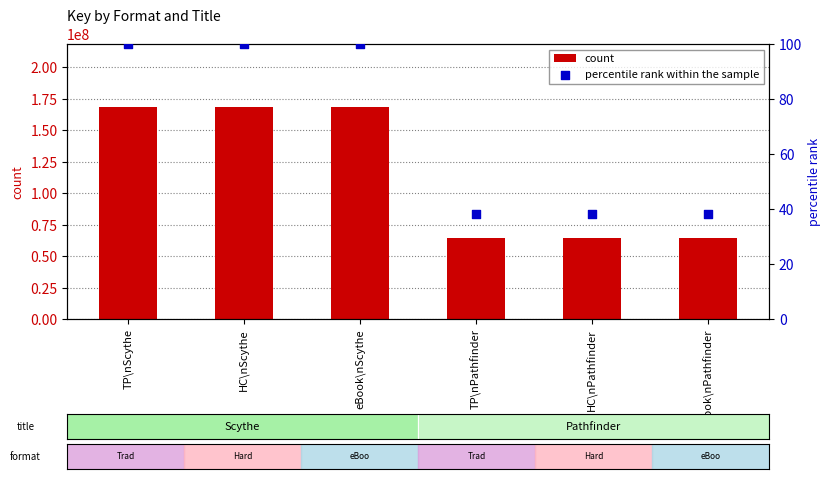

Which series contains the lowest Y value?

percentile rank within the sample